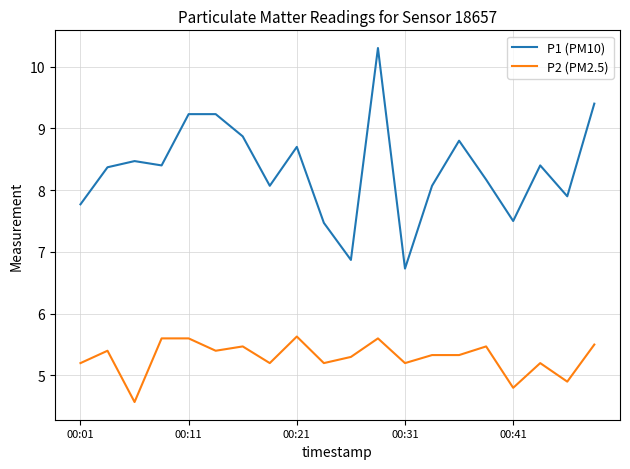

Which series has the largest range (max minus min)?

P1 (PM10)